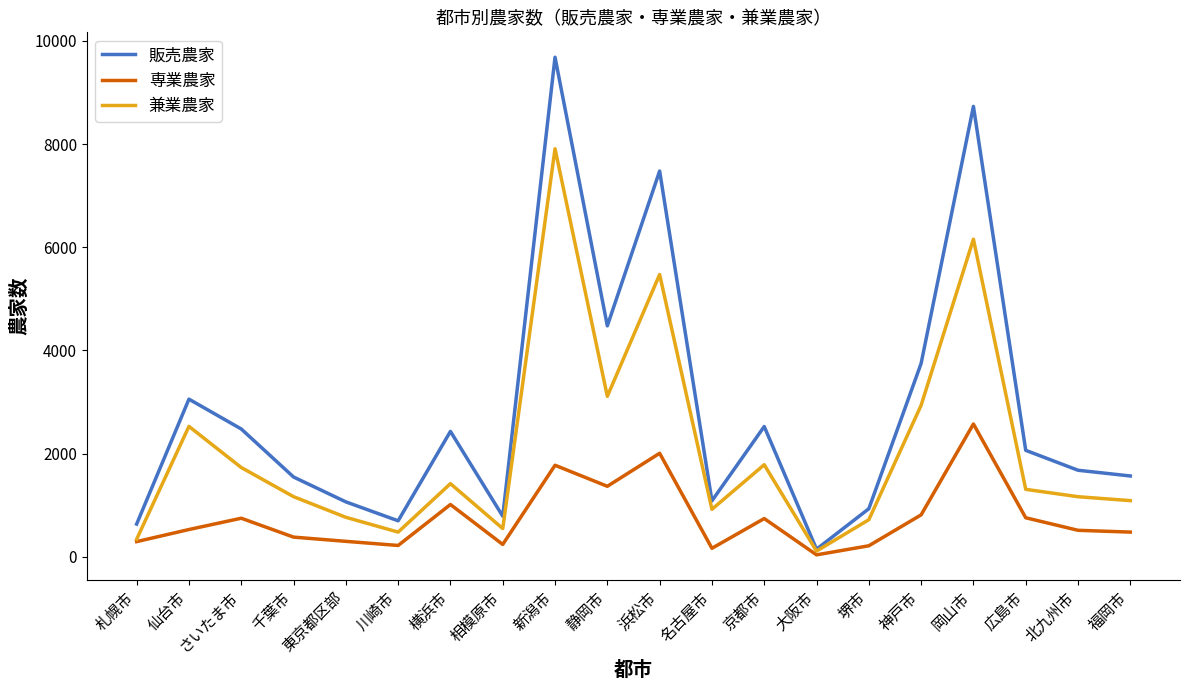

What is the sum of the 販売農家 values at 福岡市 and 札幌市?

2200